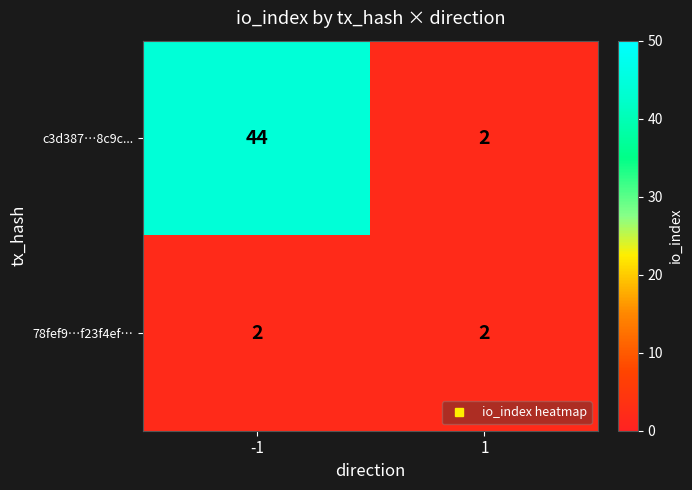

Which series has the largest range (max minus min)?

c3d387…8c9c...